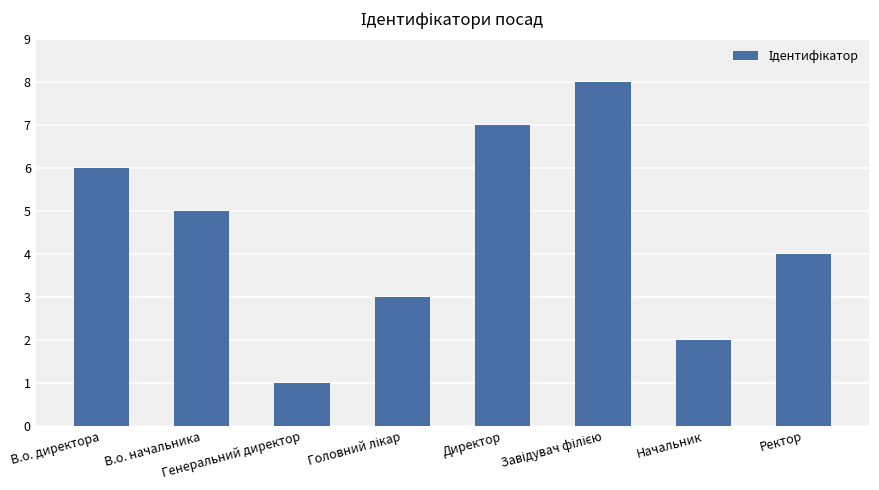

What is the sum of all values?

36